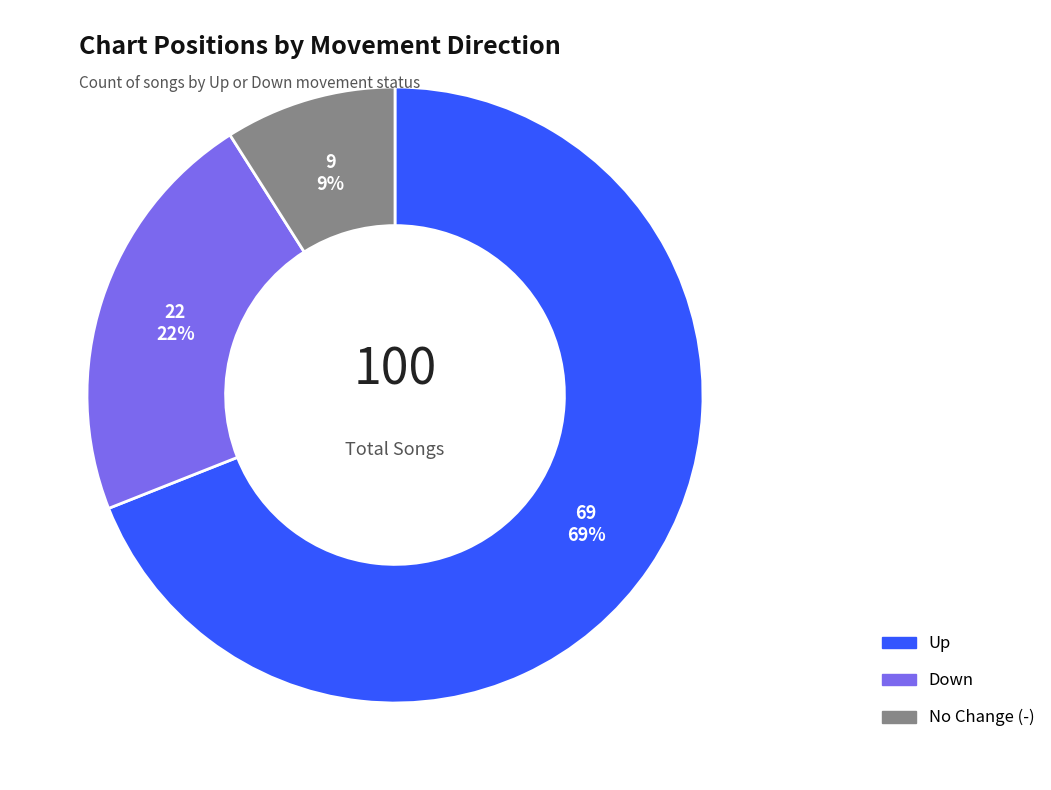

Count the number of slices in the pie.

3